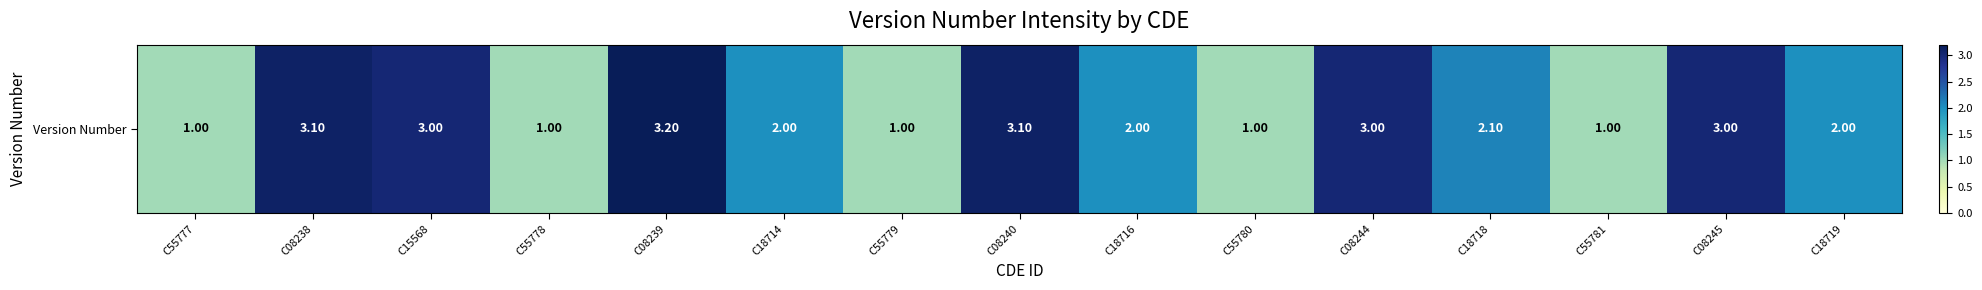

Rank the categories by value from lowest to highest.

C55777, C55778, C55779, C55780, C55781, C18714, C18716, C18719, C18718, C15568, C08244, C08245, C08238, C08240, C08239